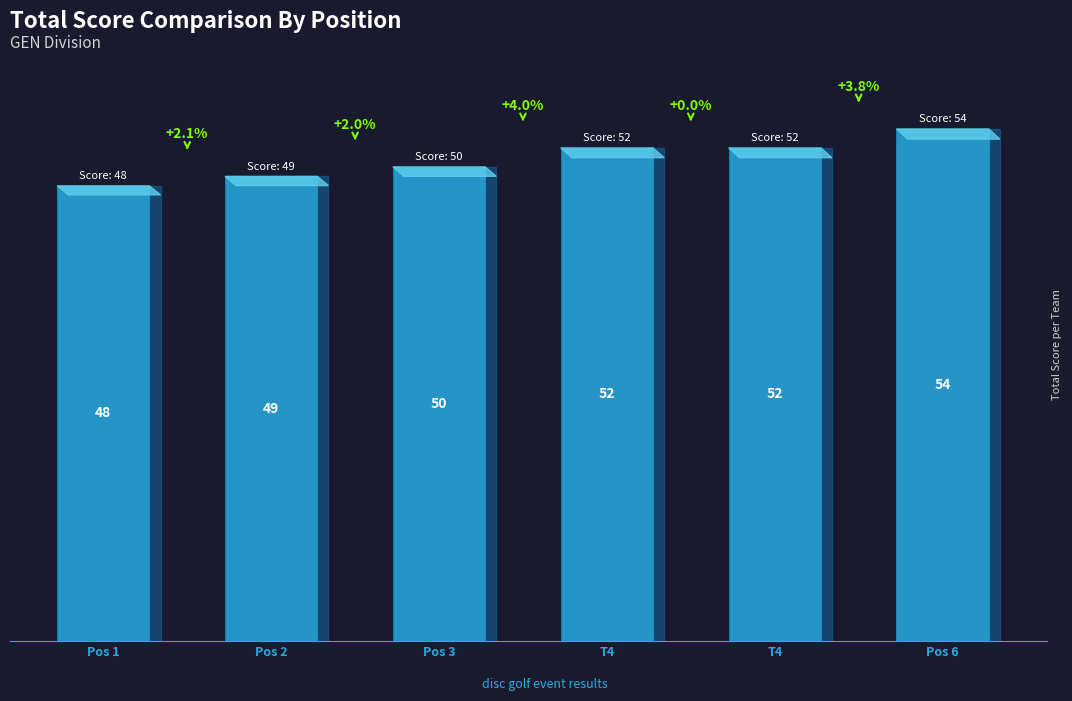

How many values are below 52?

3